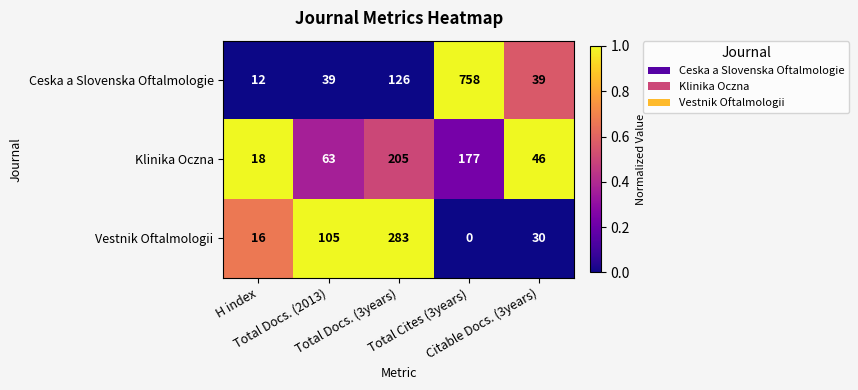

Which series has the largest total across all categories?

Ceska a Slovenska Oftalmologie